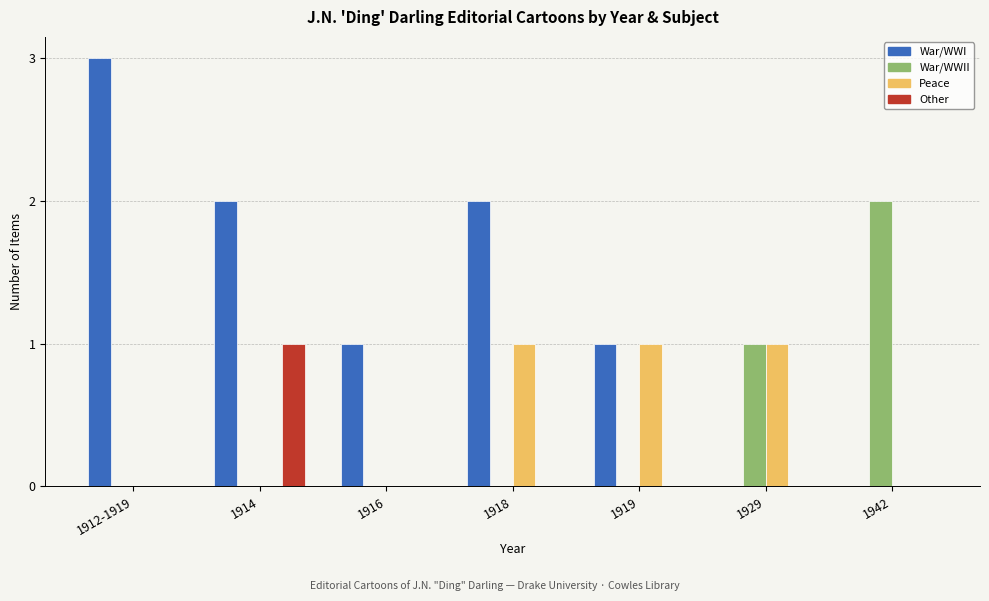

The Peace series shows 0 at 1942. True or false?

True